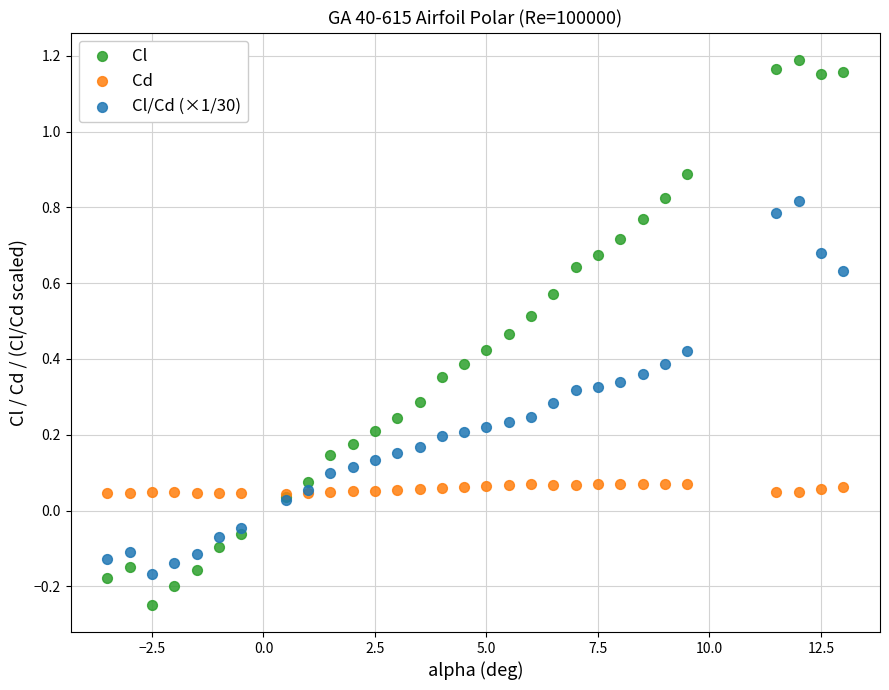

Which series reaches the maximum Y coordinate?

Cl